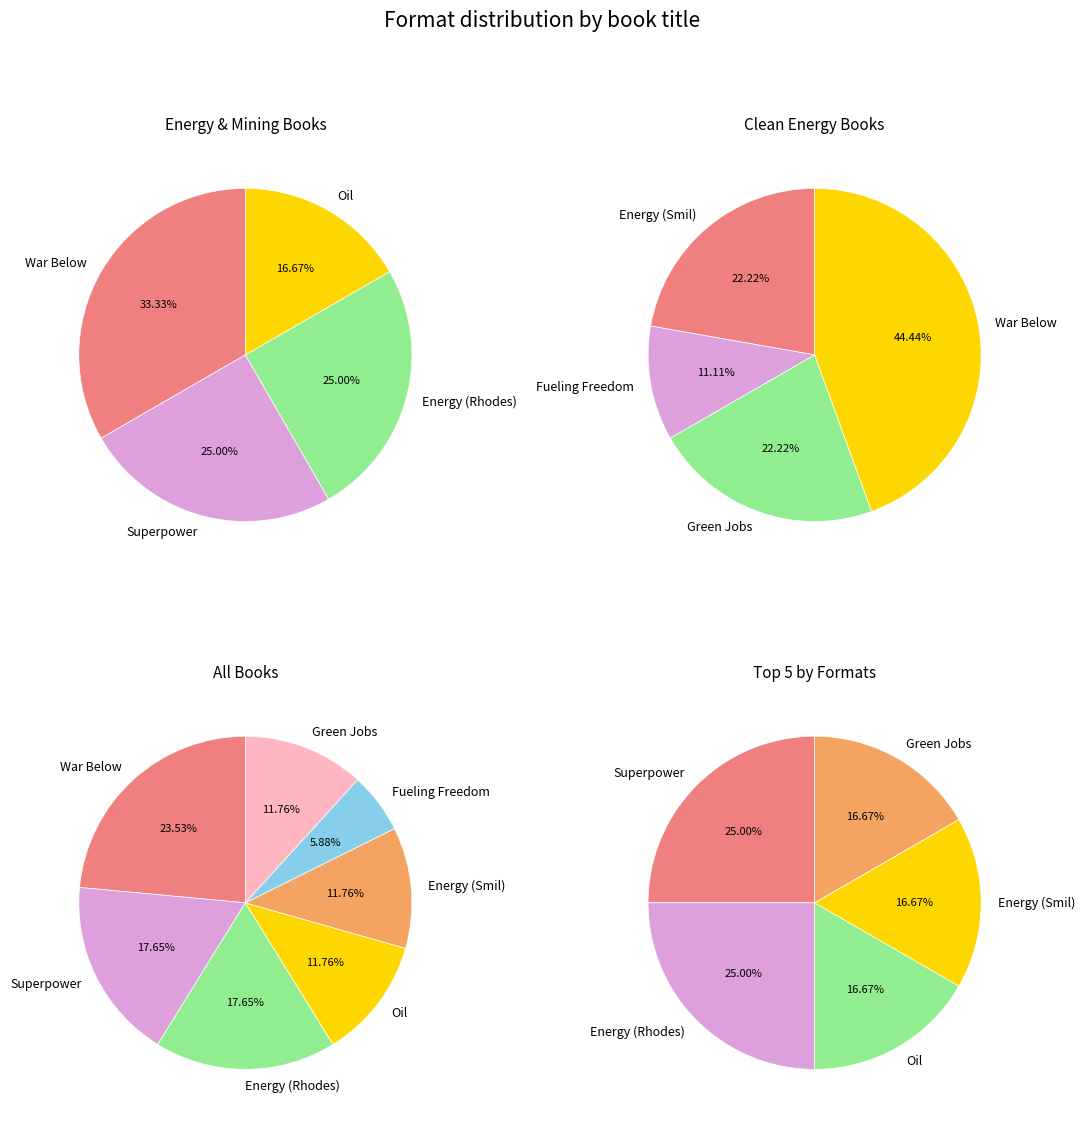

How many segments does this pie chart have?

7